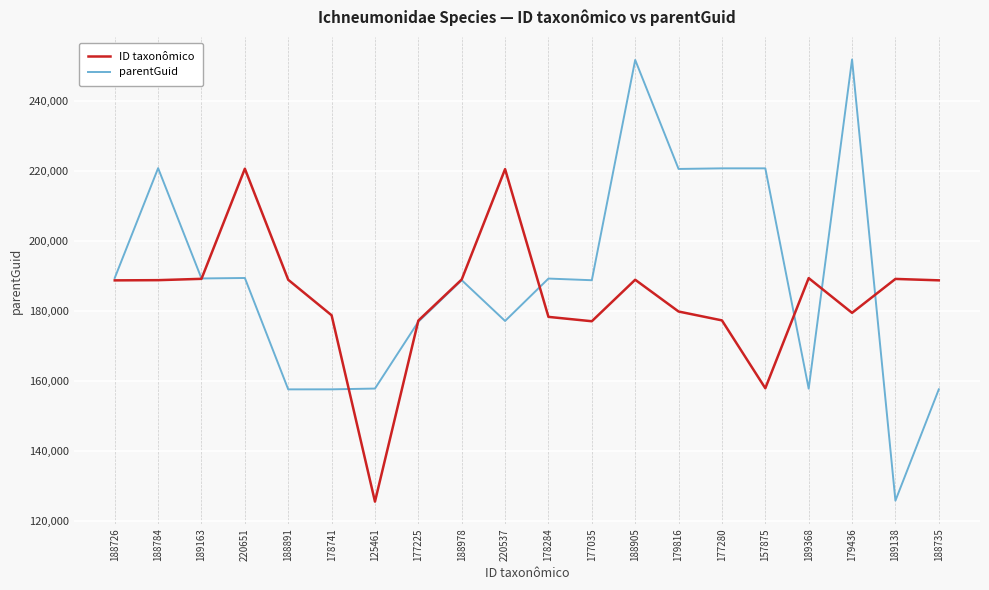

Rank the series by their maximum value, from lowest to highest.

ID taxonômico, parentGuid